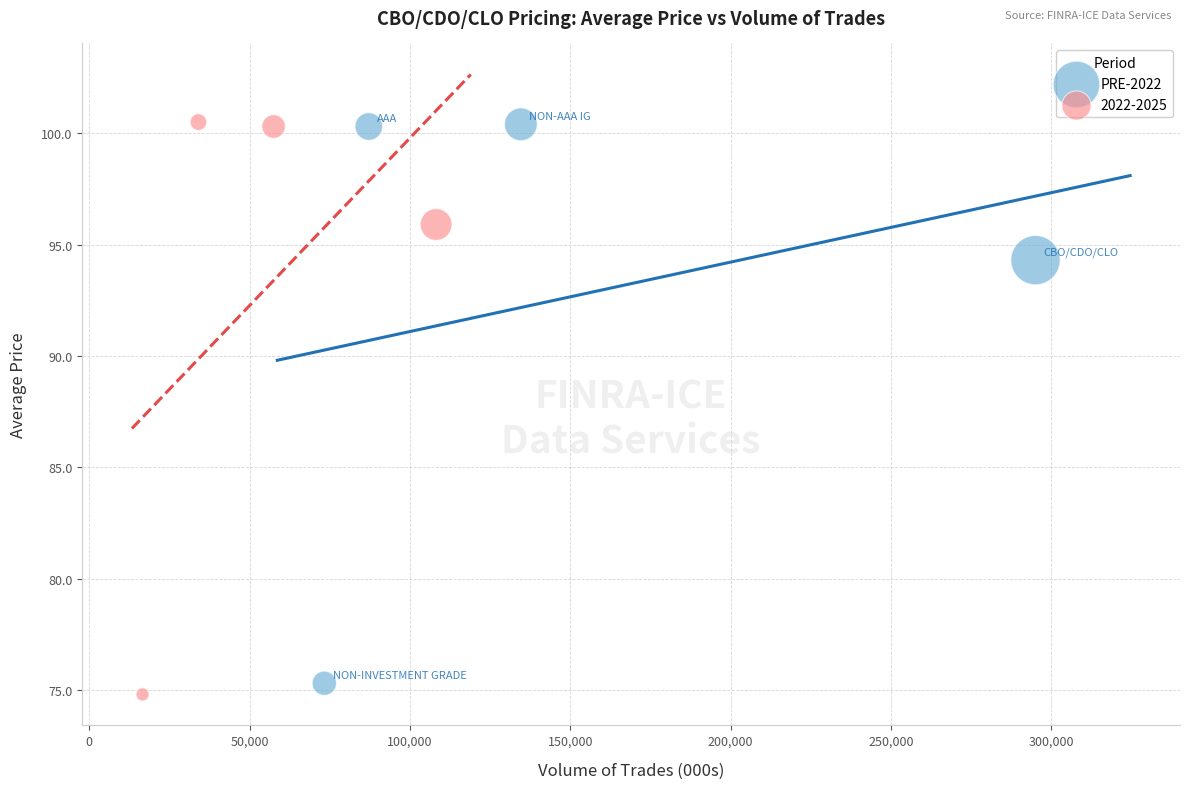

Which series has the widest spread of Y values?

2022-2025